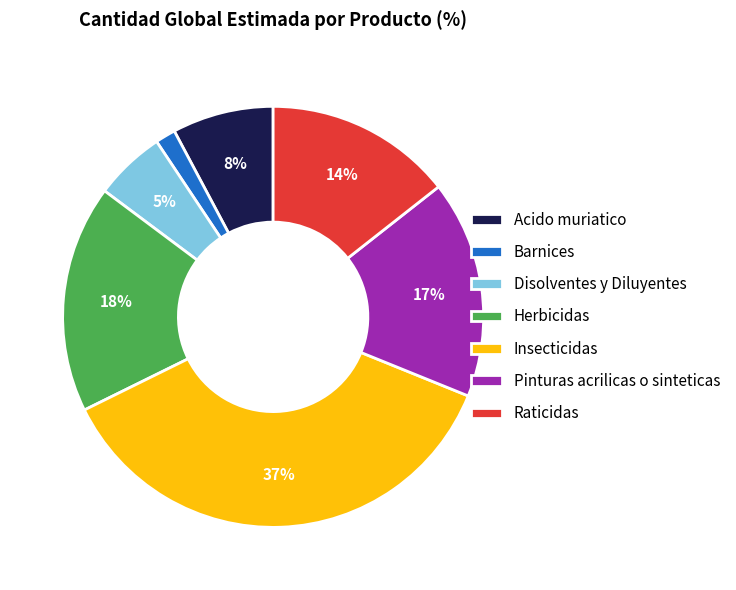

Combined, do Insecticidas and Barnices account for over 50%?

No